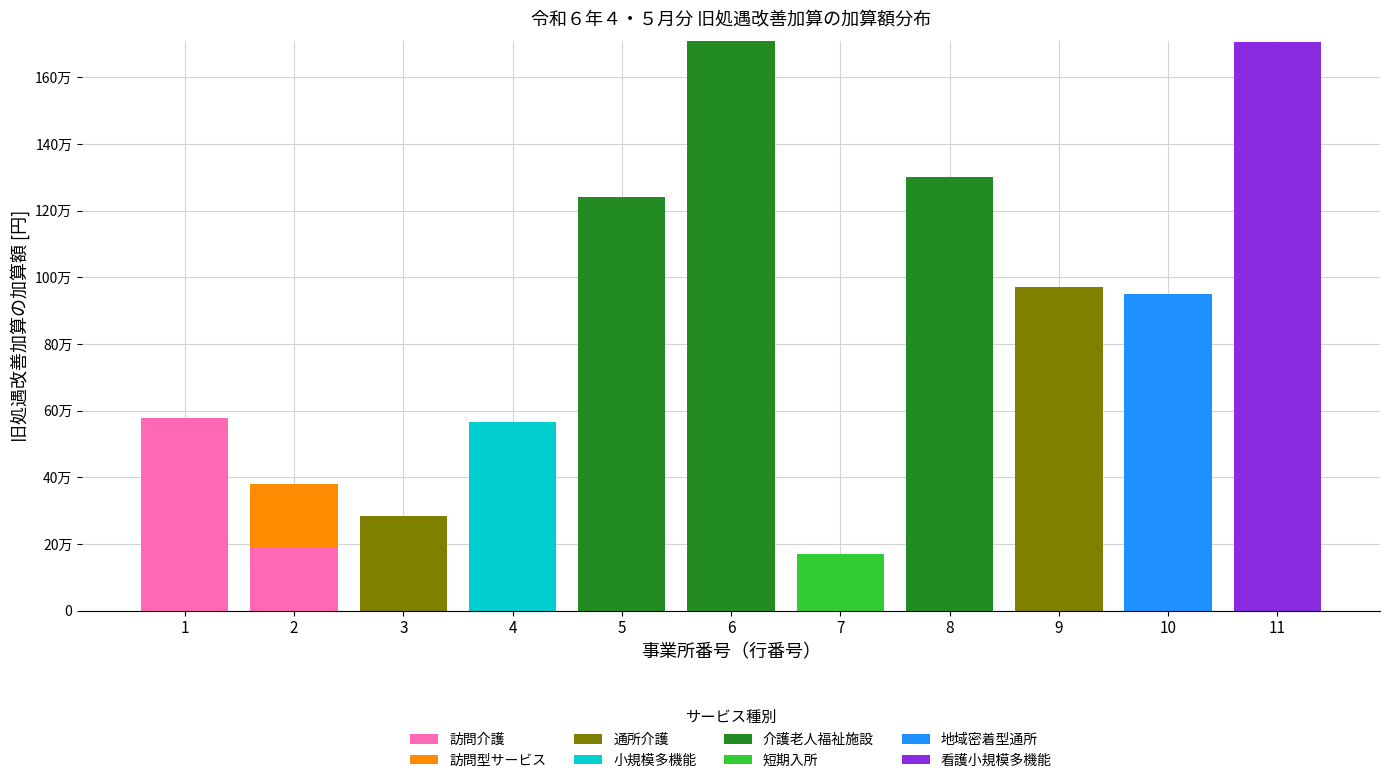

Does the chart contain stacked bars?

Yes